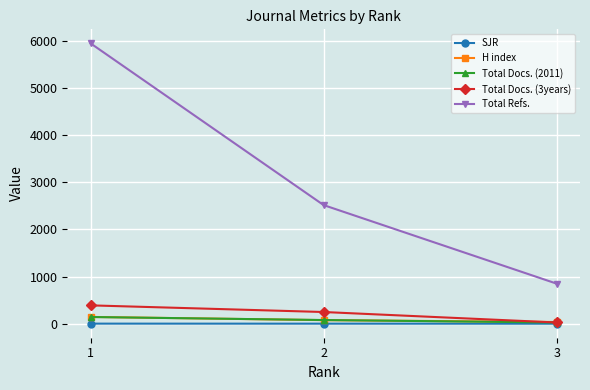

What is the maximum value for SJR?

1.6